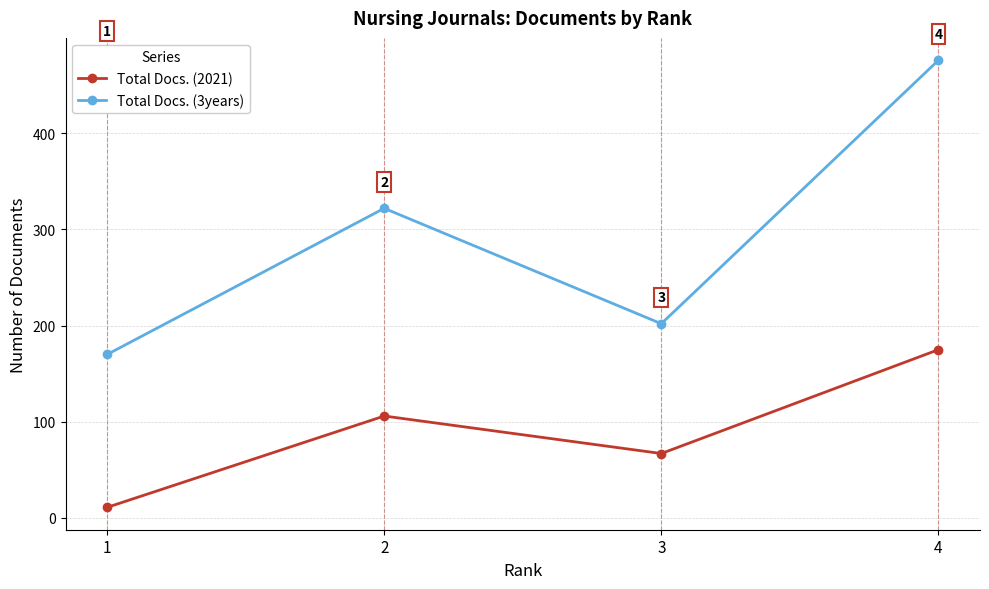

What is the value of the Total Docs. (3years) point at the 1st from the left?

170